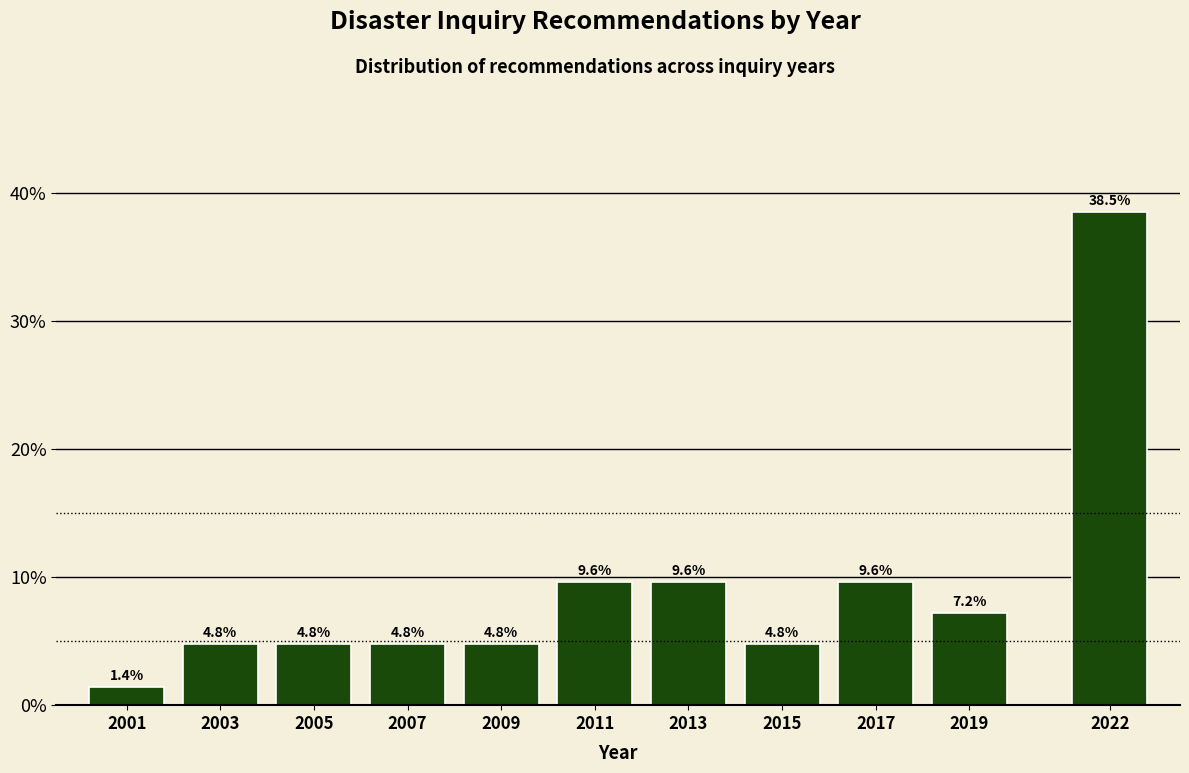

Reading left to right, list all the values displayed in this chart.

2001=1.4	2003=4.8	2005=4.8	2007=4.8	2009=4.8	2011=9.6	2013=9.6	2015=4.8	2017=9.6	2019=7.2	2022=38.5